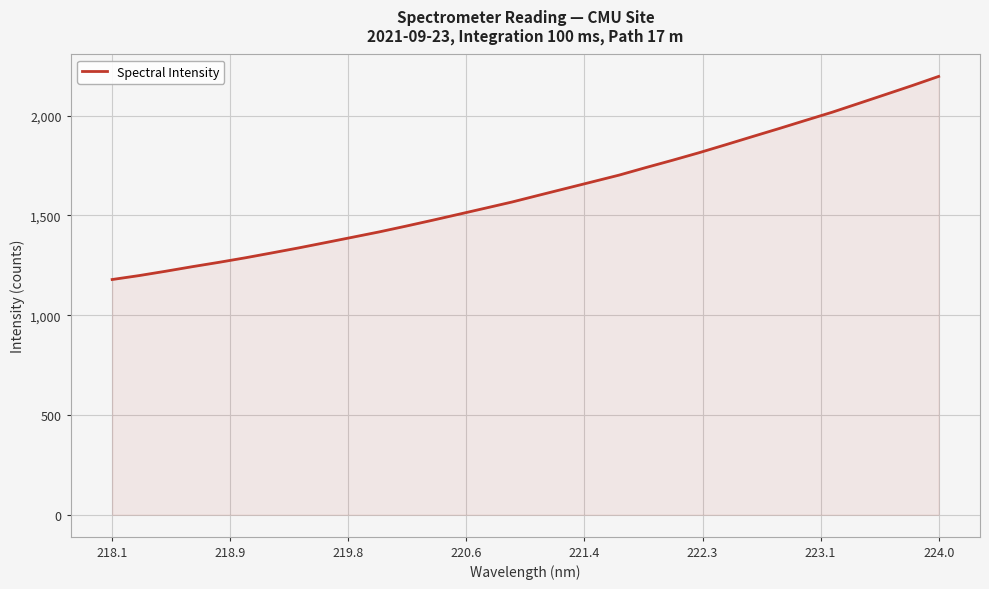

Reading right to left, transcribe all the data shown in this chart.

2196.3	2150.1	2105.5	2061.1	2016.8	1975.9	1934.7	1894.4	1853.7	1813.8	1775.9	1739.3	1701.6	1668.0	1634.6	1601.1	1567.4	1536.6	1505.9	1475.4	1445.8	1417.0	1390.3	1363.7	1337.3	1312.3	1287.7	1264.7	1242.9	1220.0	1198.1	1178.6